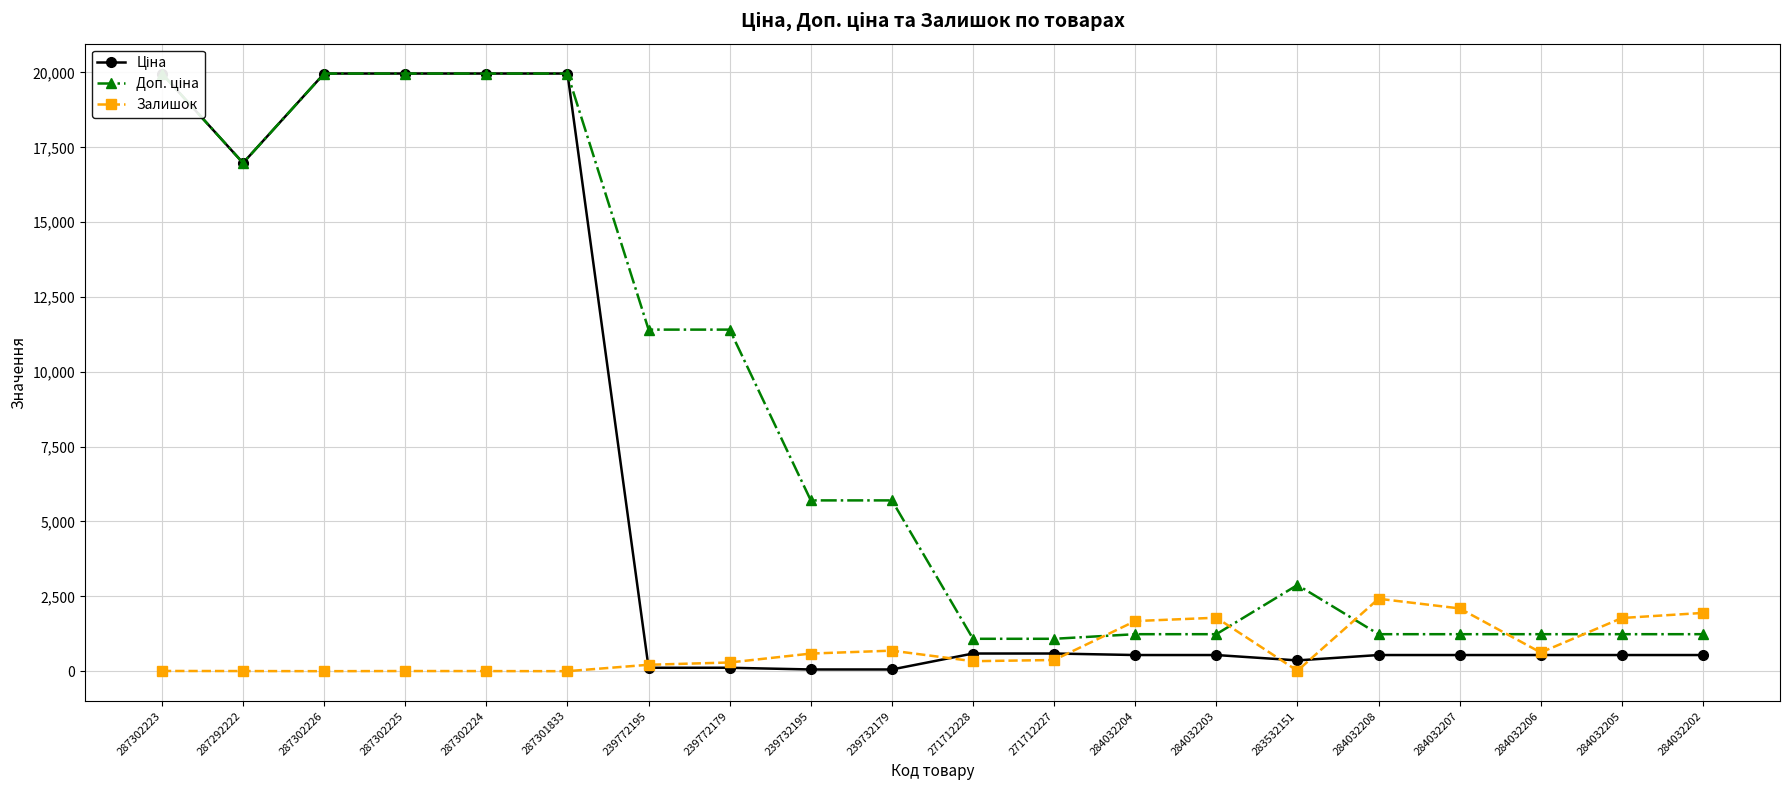

Between 287302223 and 287301833, which series saw the biggest shift?

Залишок